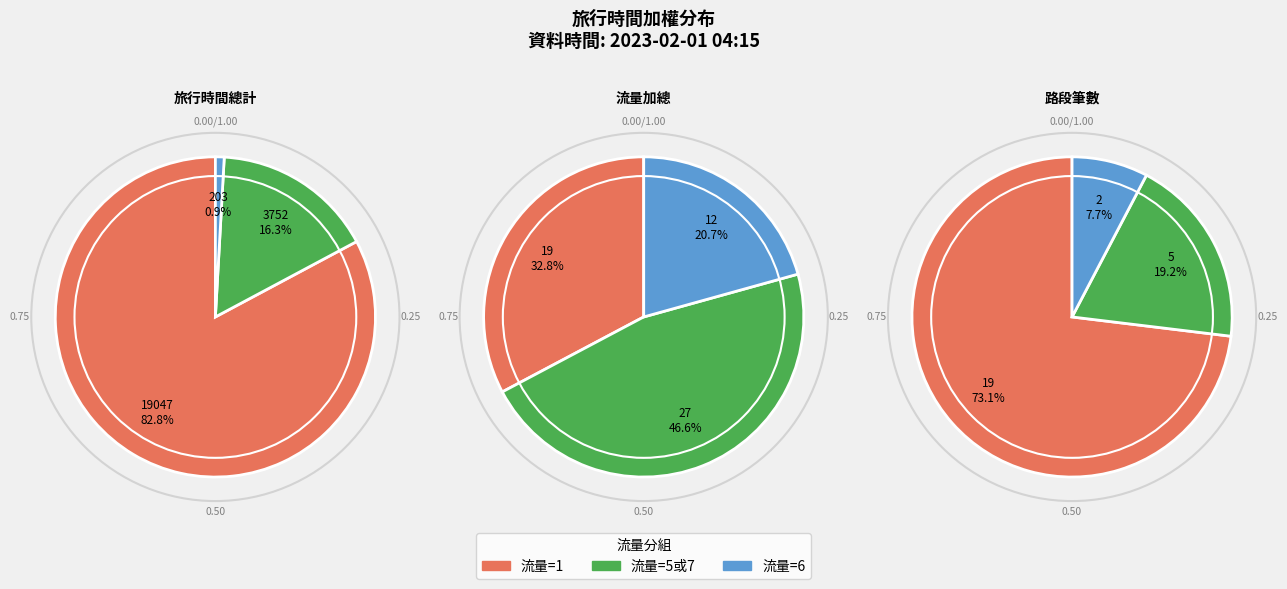

To the nearest percent, what is the combined percentage of 6 and 2?

8%